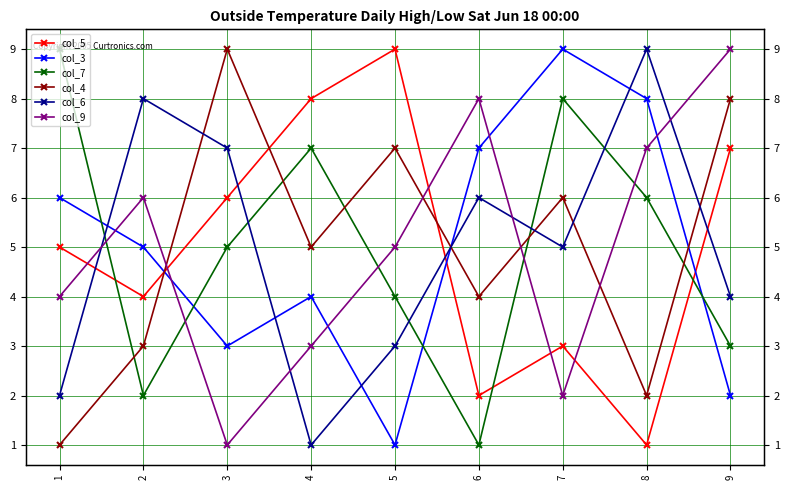

Is this an area chart (filled region under the line)?

No